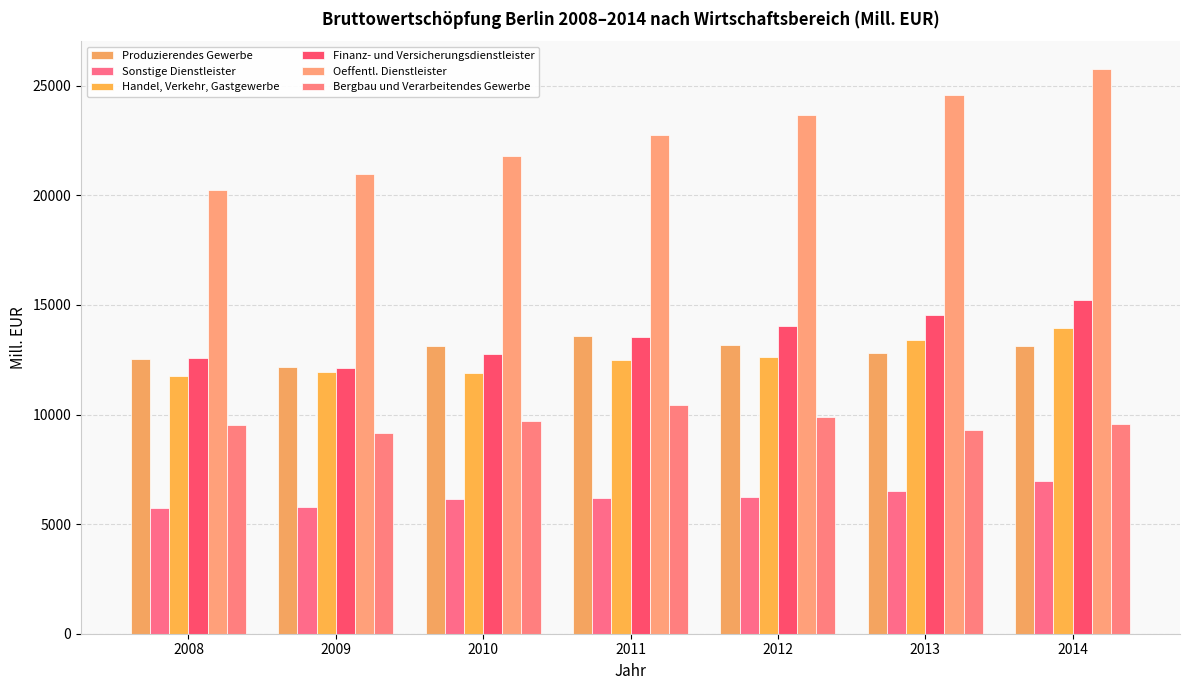

Between 2011 and 2014, which series saw the biggest shift?

Oeffentl. Dienstleister